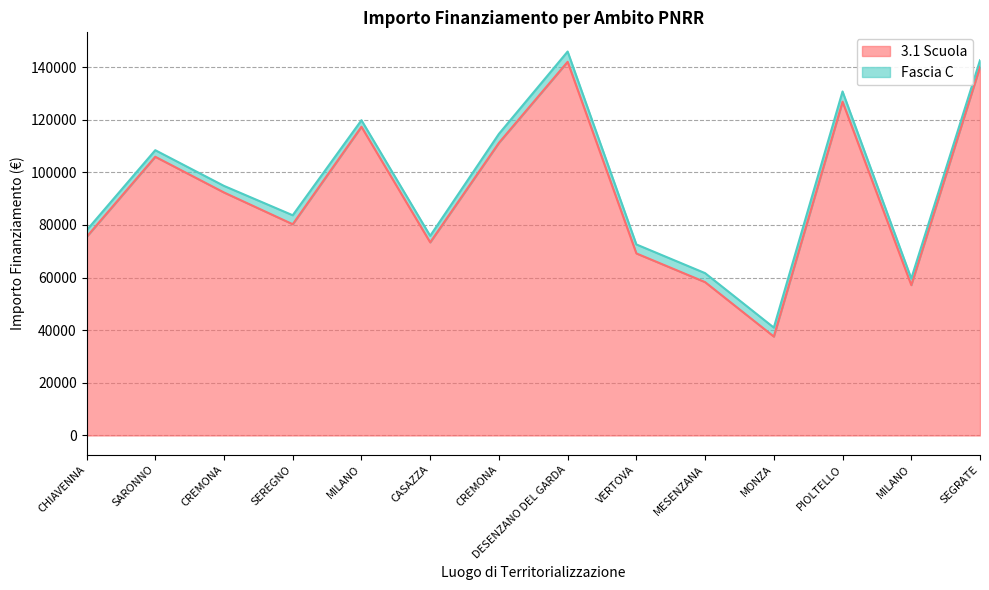

What is the greatest value displayed?

142004.3